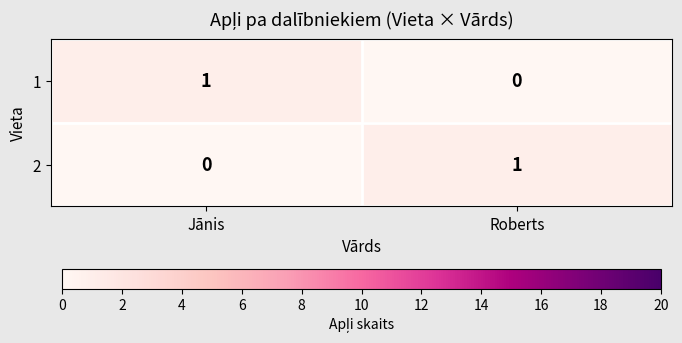

At which label does 2 reach its peak?

Roberts